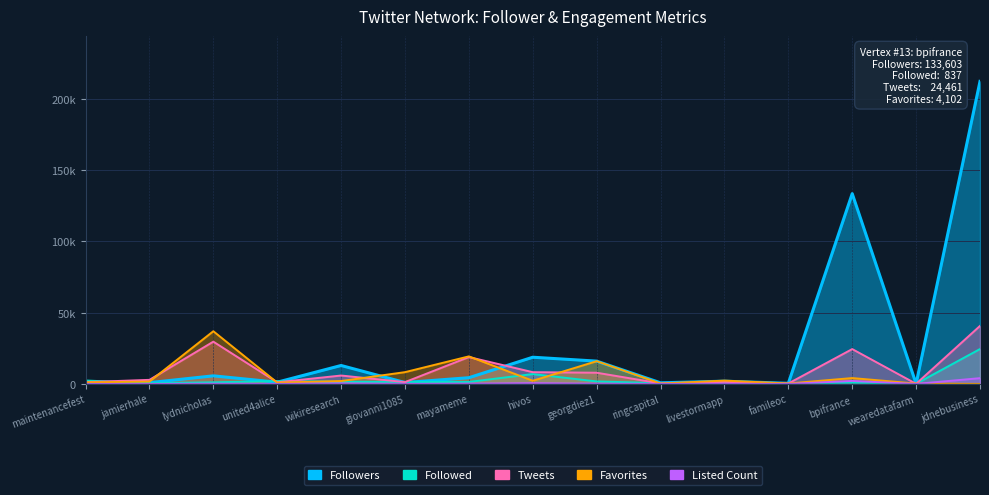

Rank the categories by Tweets value from lowest to highest.

wearedatafarm, famileoc, ringcapital, united4alice, maintenancefest, giovanni1085, livestormapp, jamierhale, wikiresearch, georgdiez1, hivos, mayameme, bpifrance, lydnicholas, jdnebusiness